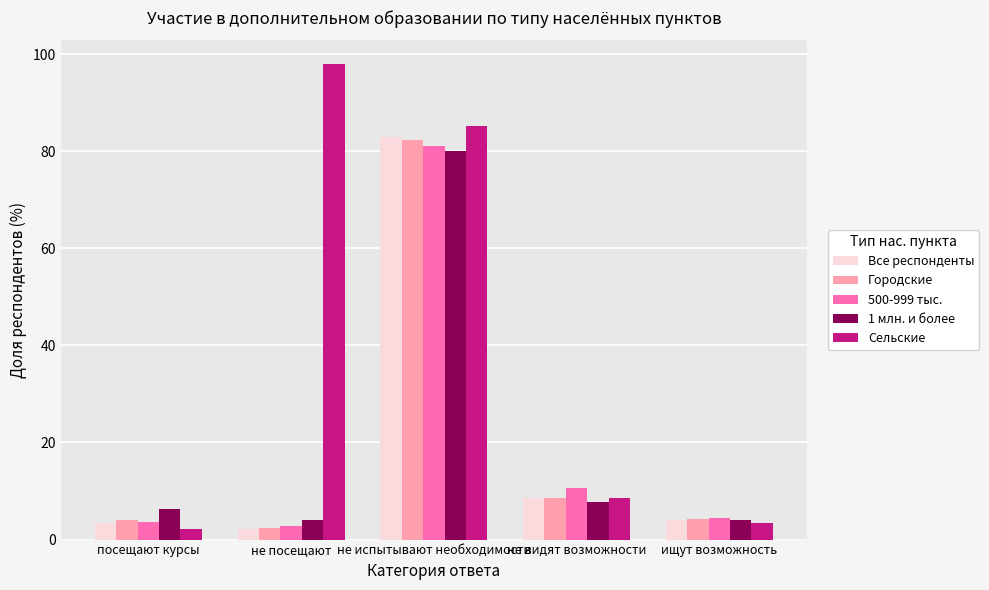

Are the bars grouped side by side (vs. stacked)?

Yes